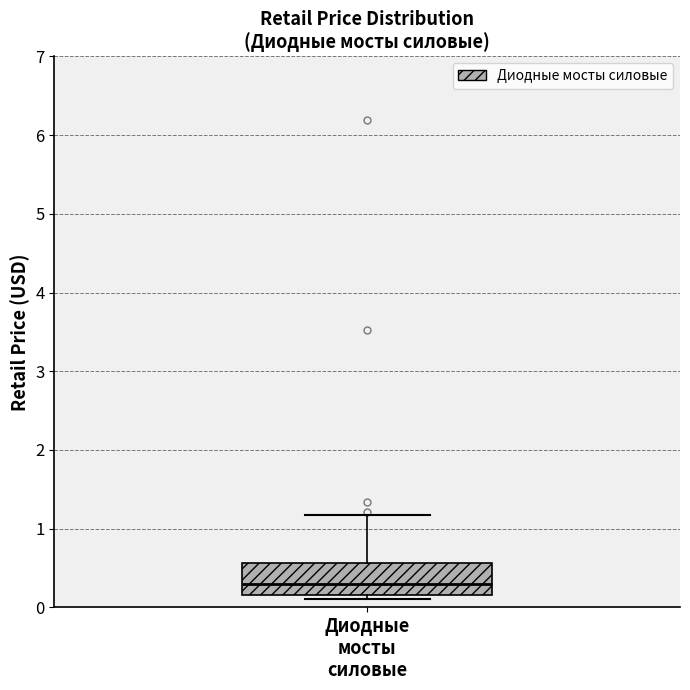

Read this box plot against the y-axis: the position of the median line, the range covered by the box, and the ends of both whiskers. The values are not printed on the chart, so give them approximately, as read against the axis.

median 0.3, box 0.2 to 0.6, whiskers 0.1 to 1.2